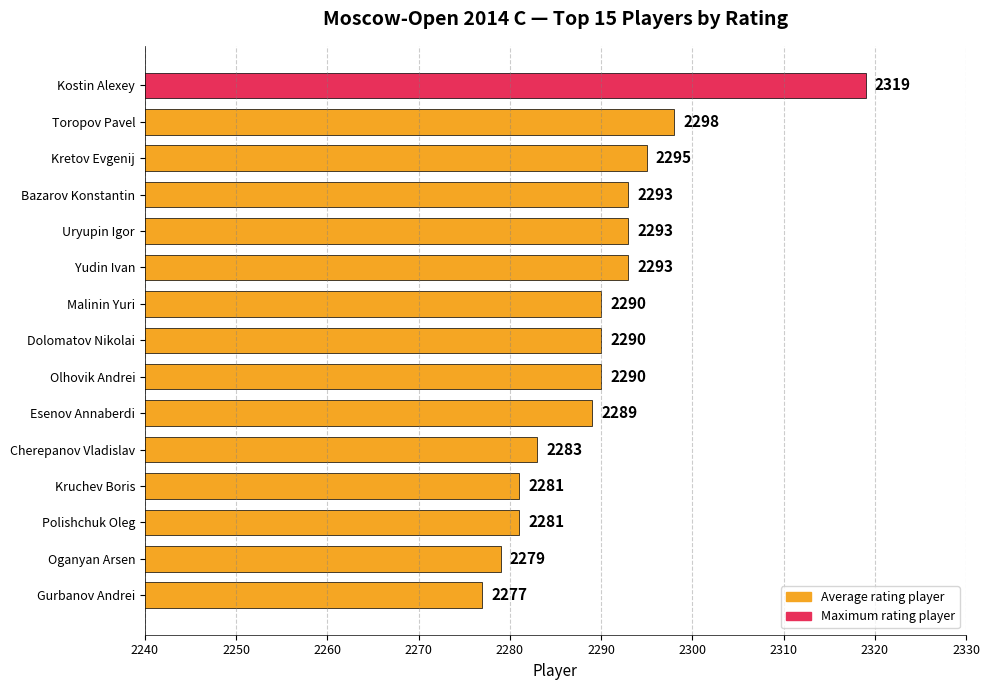

Count the number of data series in this chart.

1